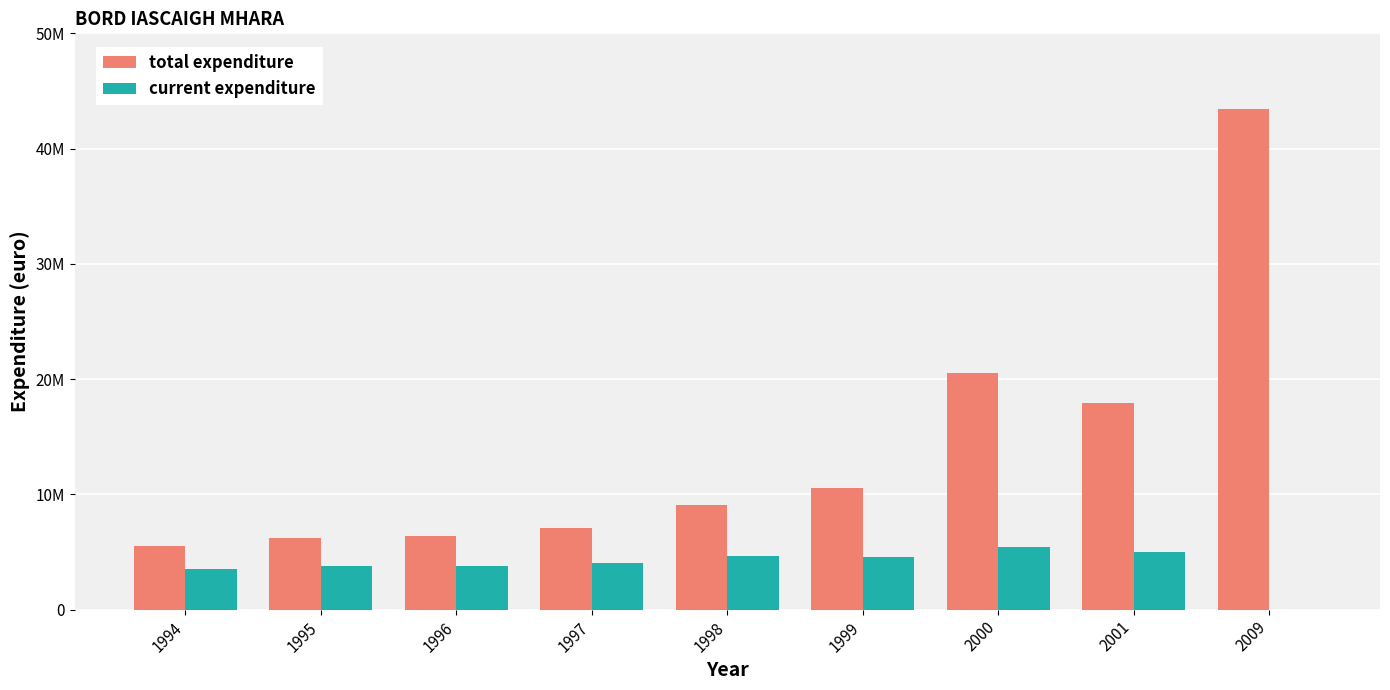

What is the sum of the total expenditure values at 1998 and 1994?

14569000